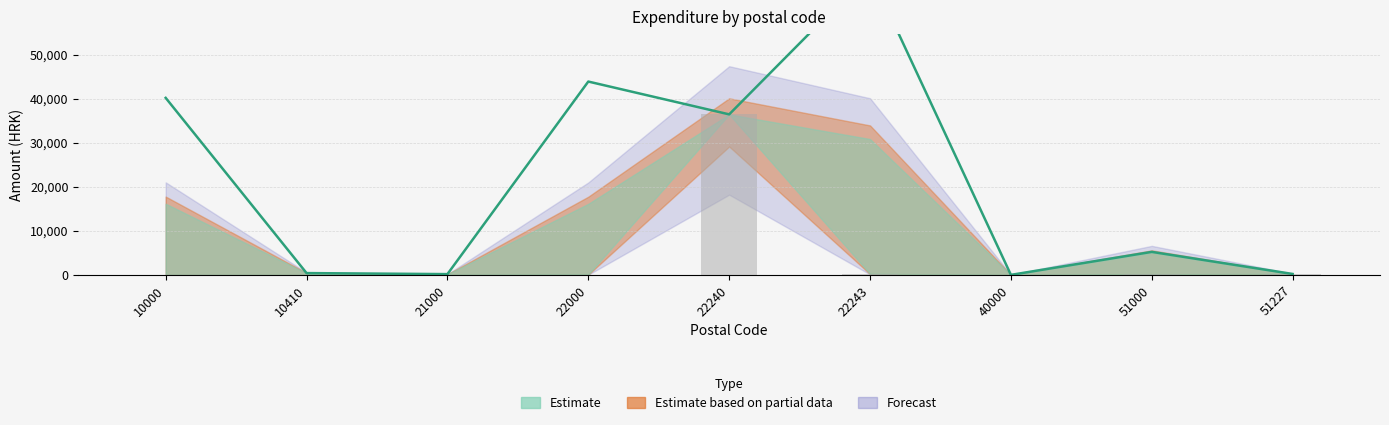

What is the value of the IZNOS_low bar at the 9th from the left?

225.9